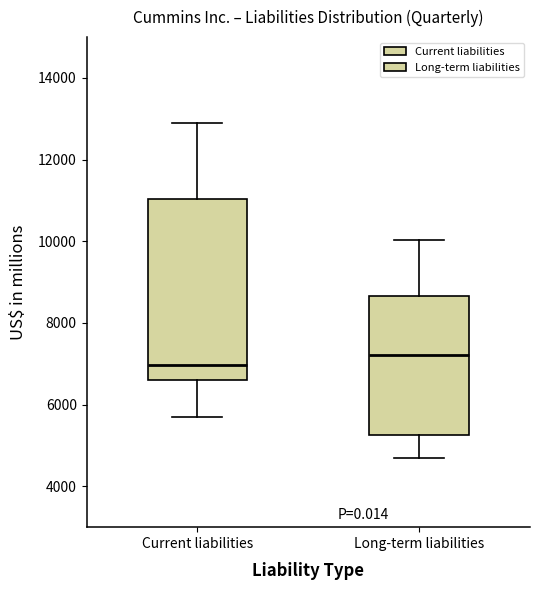

Which box has the highest median line?

Long-term liabilities